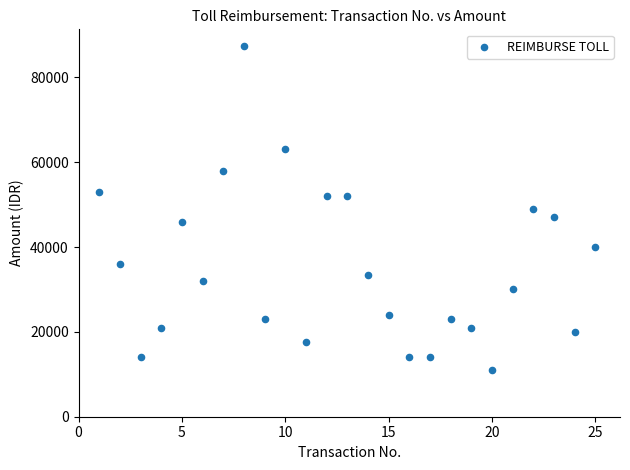

What is the range of Y values (max minus min)?

76500